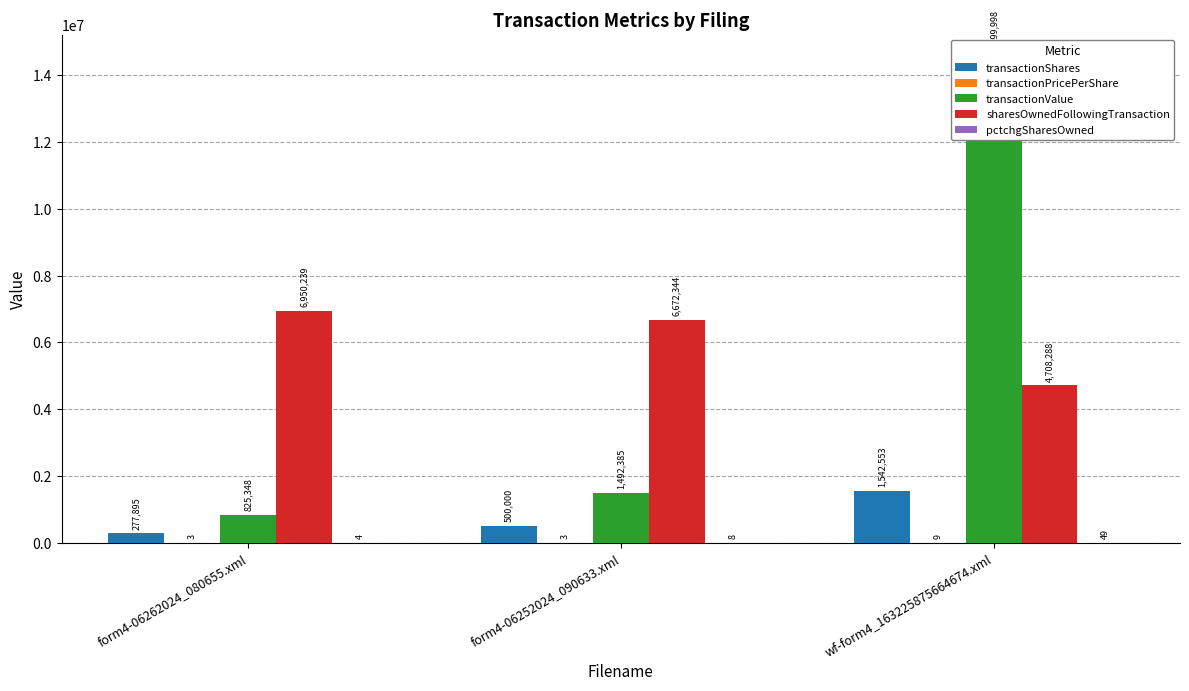

What is the average value of the transactionPricePerShare series?

5.1